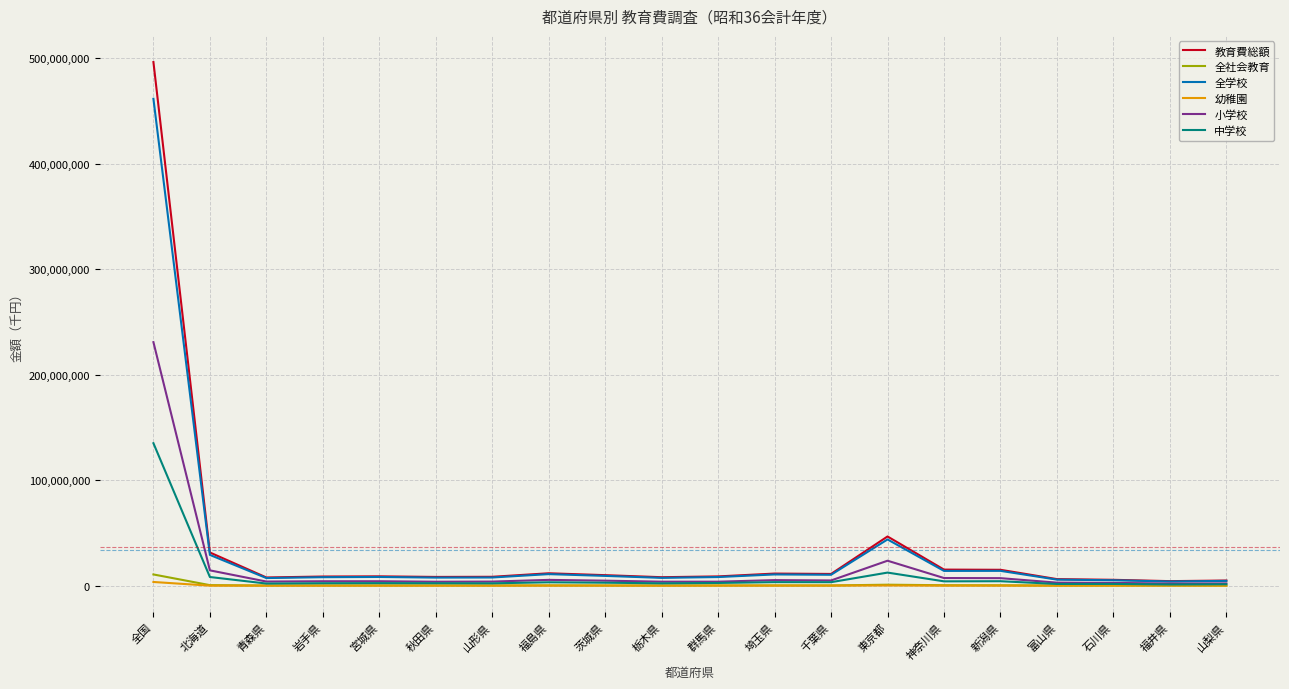

What is the difference between the maximum and minimum values in the 全社会教育 series?

10570174